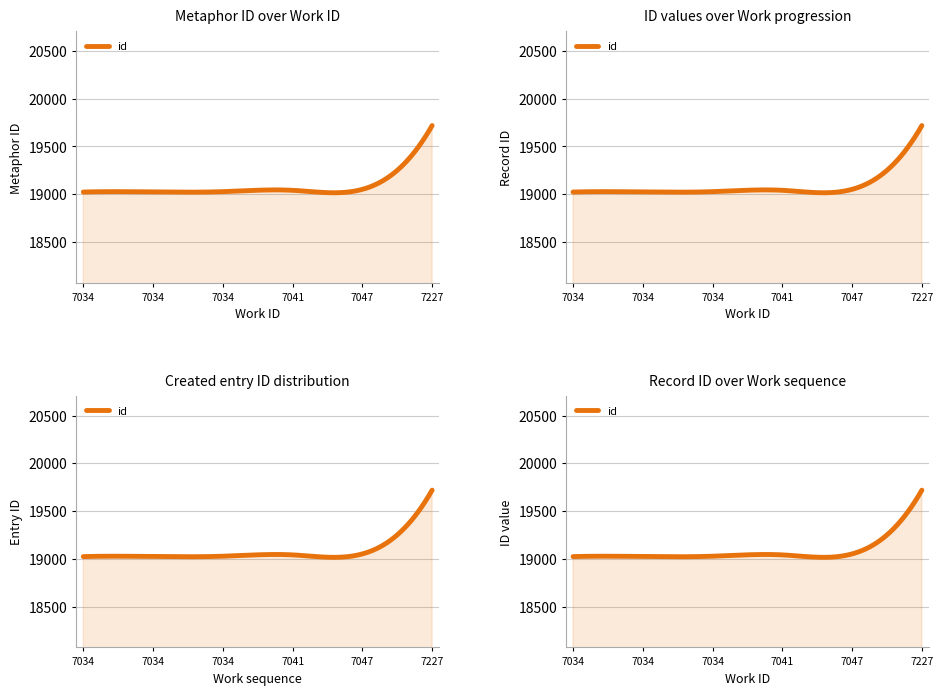

At which category does the chart reach its minimum across all series?

7034